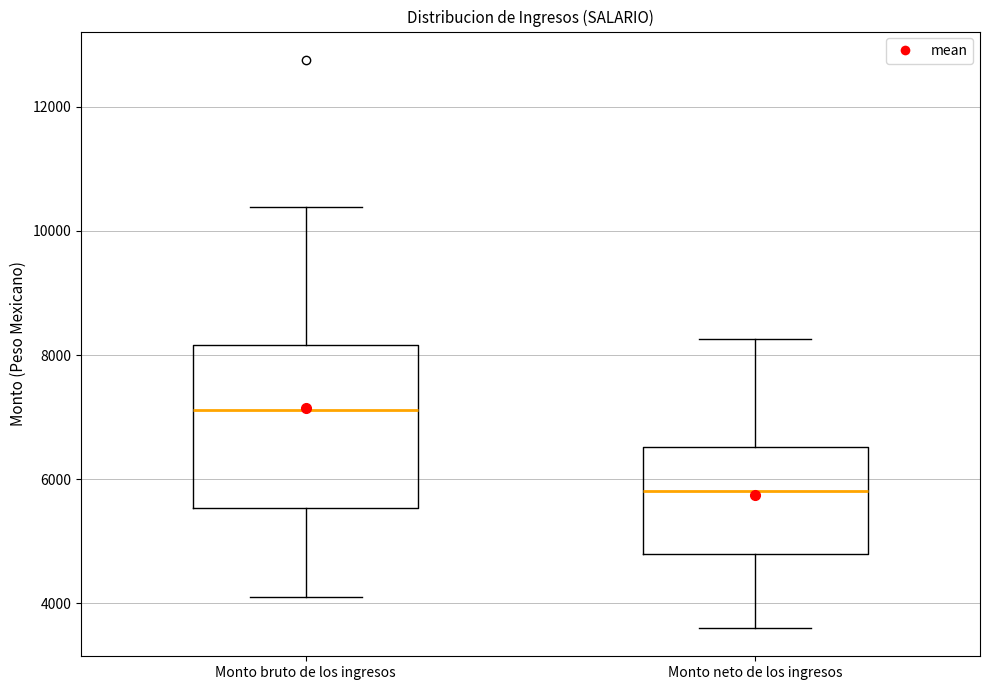

Reading left to right, read every box against the y-axis: the position of its median line, the range the box covers, and the ends of its whiskers. The values are not printed on the chart, so give them approximately, as read against the axis.

Monto bruto de los ingresos: median 7200, box 5600 to 8200, whiskers 4200 to 10400
Monto neto de los ingresos: median 5800, box 4800 to 6600, whiskers 3600 to 8200